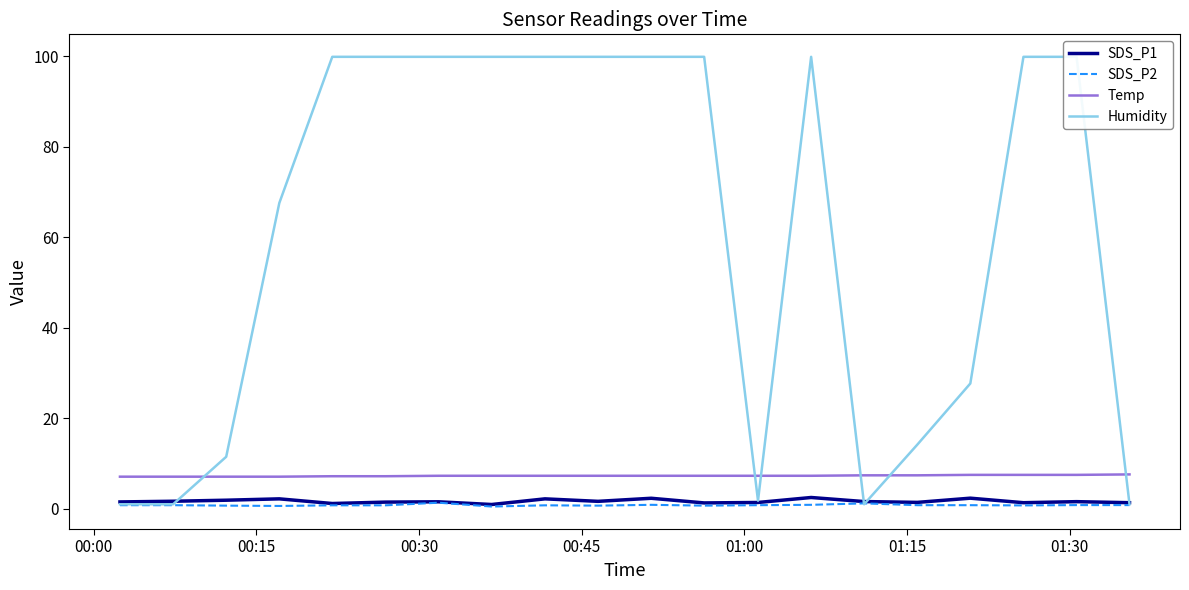

True or false: Temp and SDS_P2 cross at least once.

False